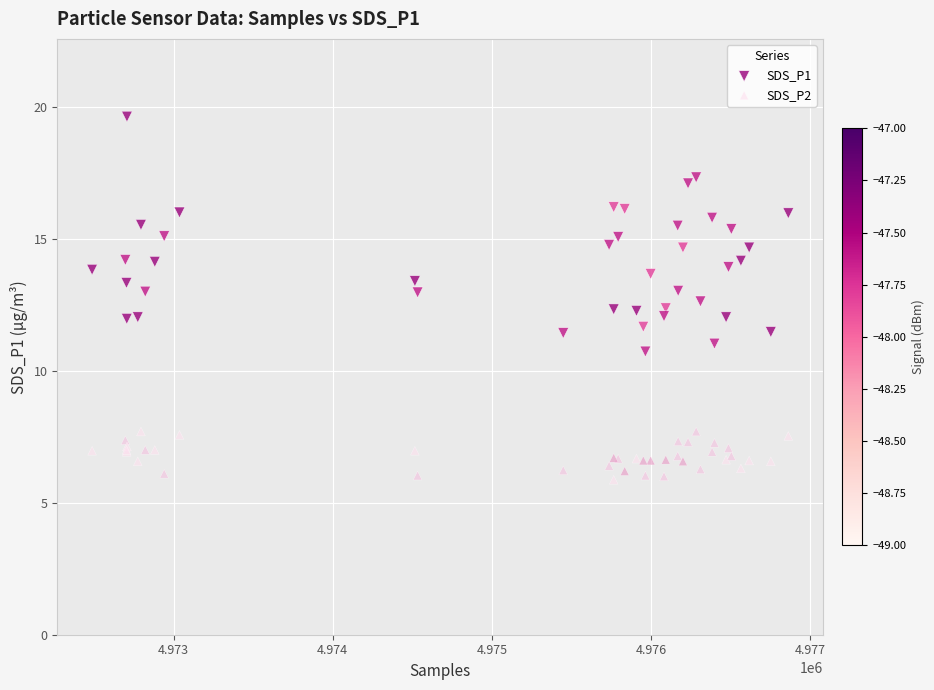

Which series has the largest Y range (max minus min)?

SDS_P1